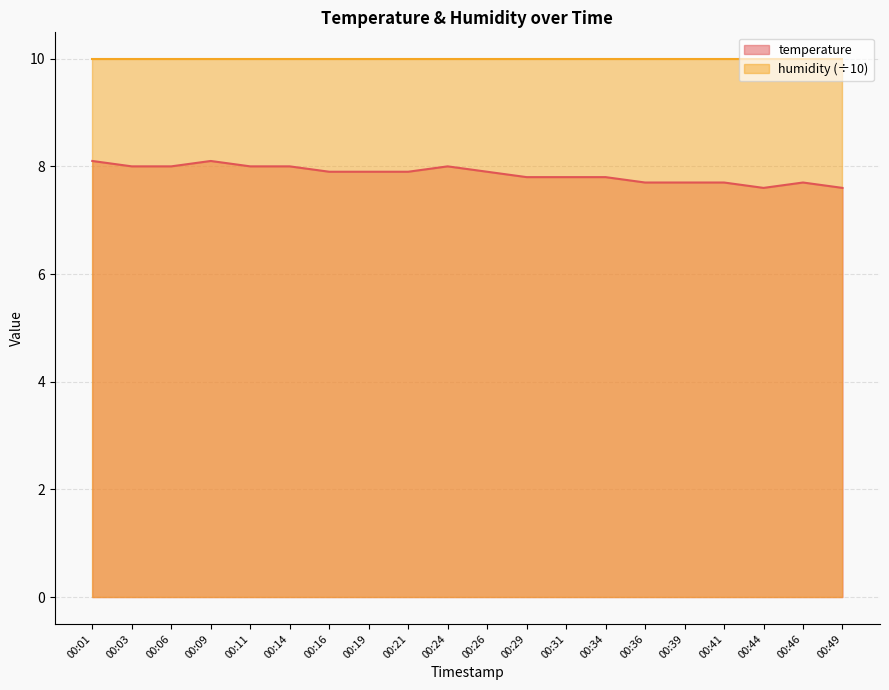

Reading right to left, list all the values displayed in this chart.

7.6	7.7	7.6	7.7	7.7	7.7	7.8	7.8	7.8	7.9	8.0	7.9	7.9	7.9	8.0	8.0	8.1	8.0	8.0	8.1